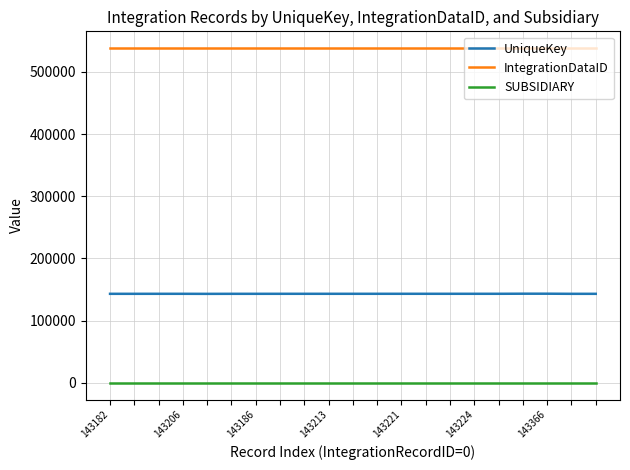

Which series has the largest total across all categories?

IntegrationDataID